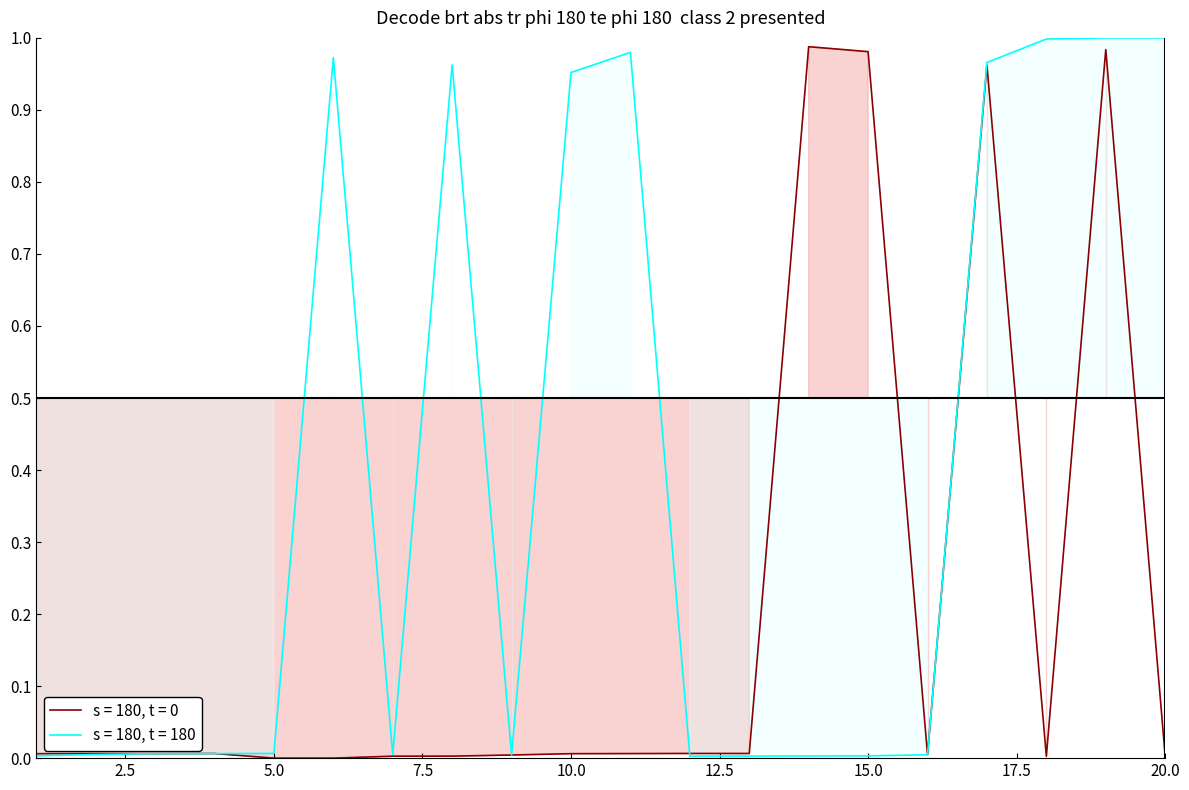

Reading left to right, transcribe all the data shown in this chart.

s = 180, t = 0: 0.0	0.0	0.0	0.0	0.0	0.0	0.0	0.0	0.0	0.0	0.0	0.0	0.0	1.0	1.0	0.0	1.0	0.0	1.0	0.0
s = 180, t = 180: 0.0	0.0	0.0	0.0	0.0	1.0	0.0	1.0	0.0	1.0	1.0	0.0	0.0	0.0	0.0	0.0	1.0	1.0	1.0	1.0